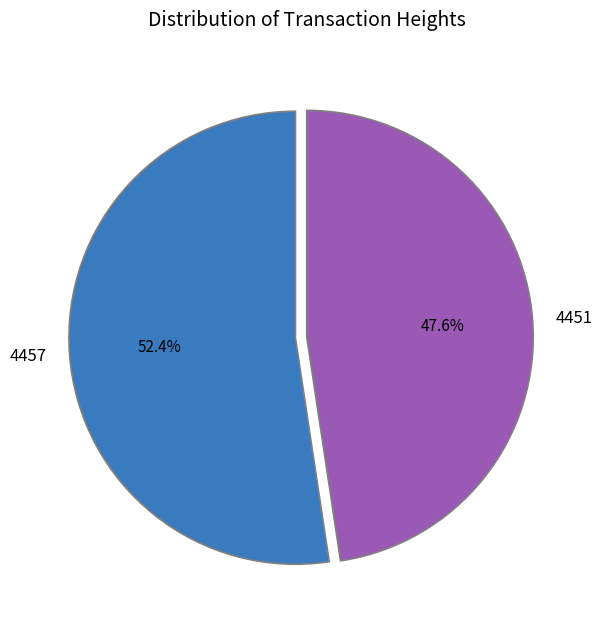

How many slices are in this pie chart?

2